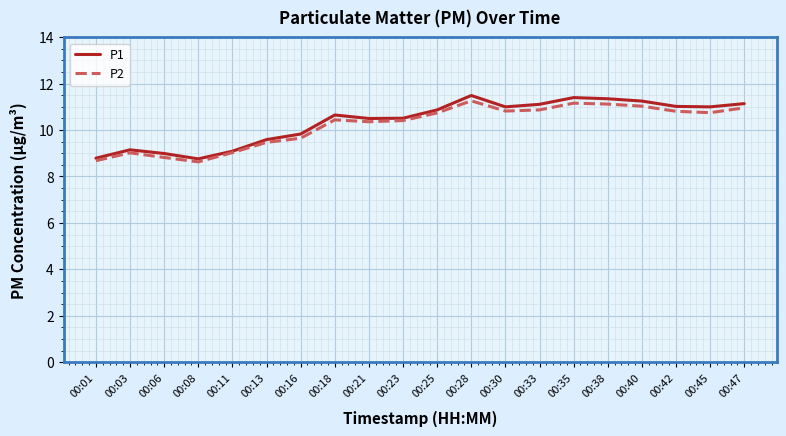

What is the lowest value of the P1 series?

8.8